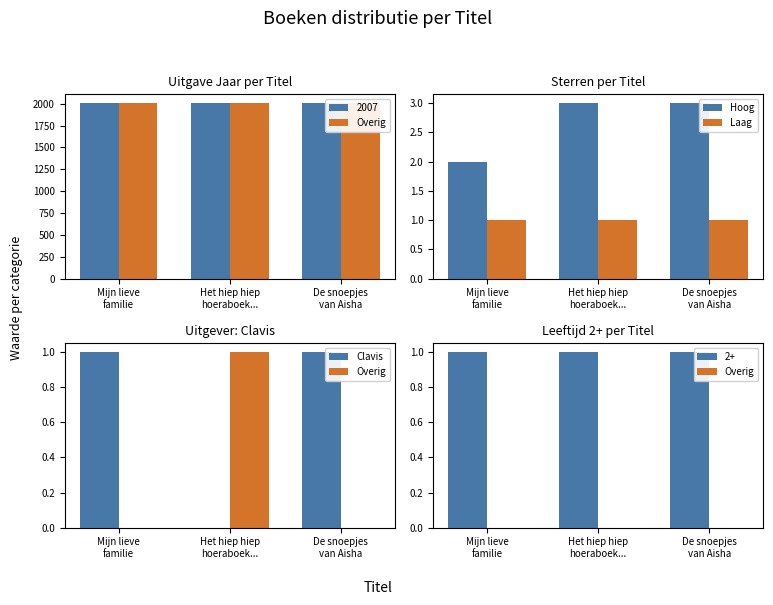

What is the sum of all Hoog values?

8